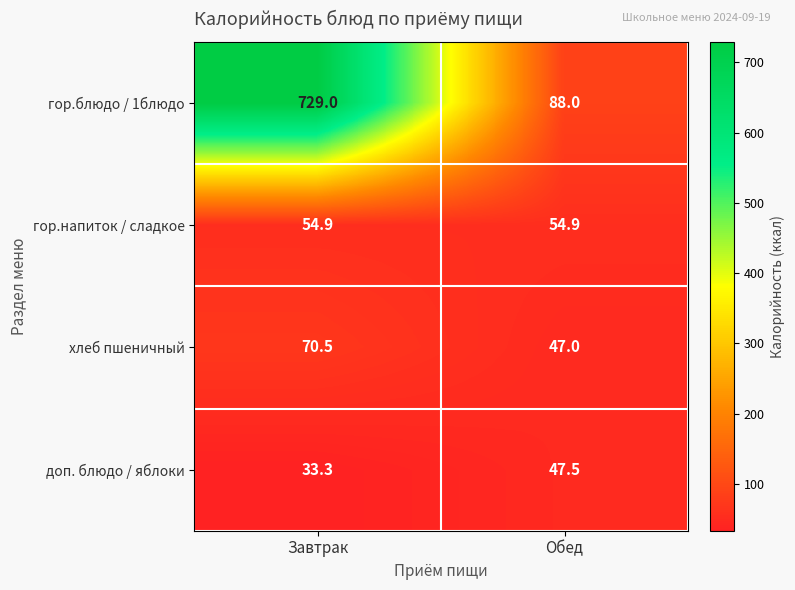

What is the average value of the гор.напиток / сладкое series?

54.9